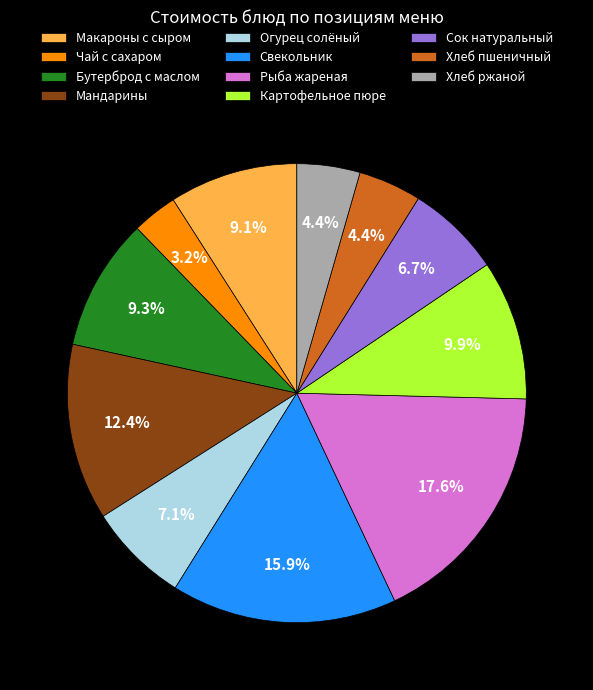

Does any single category account for the majority?

No